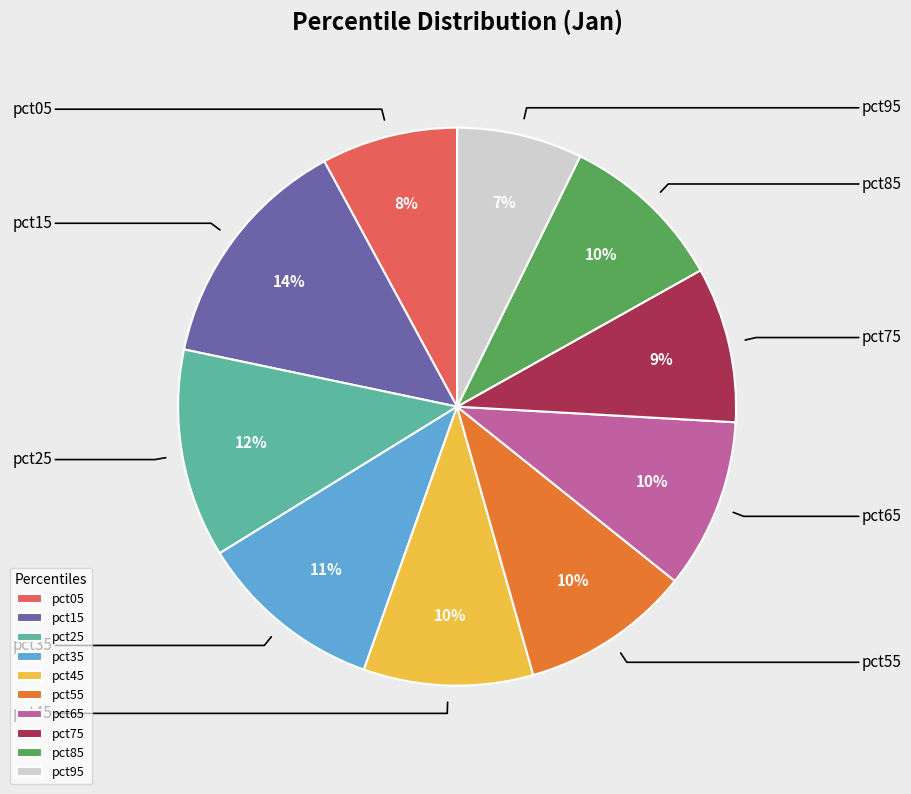

Between pct75 and pct15, which is larger?

pct15